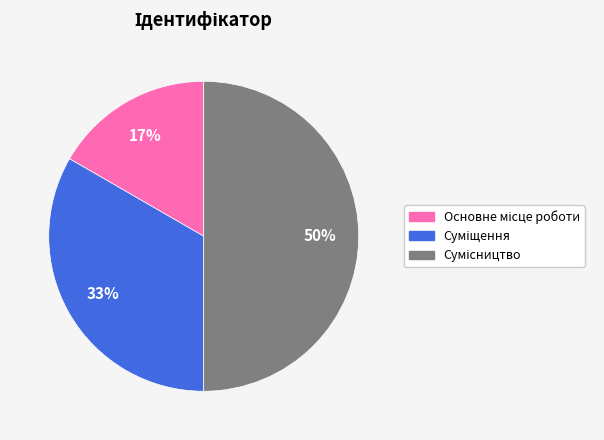

Which category has the smallest portion of the pie?

Основне місце роботи